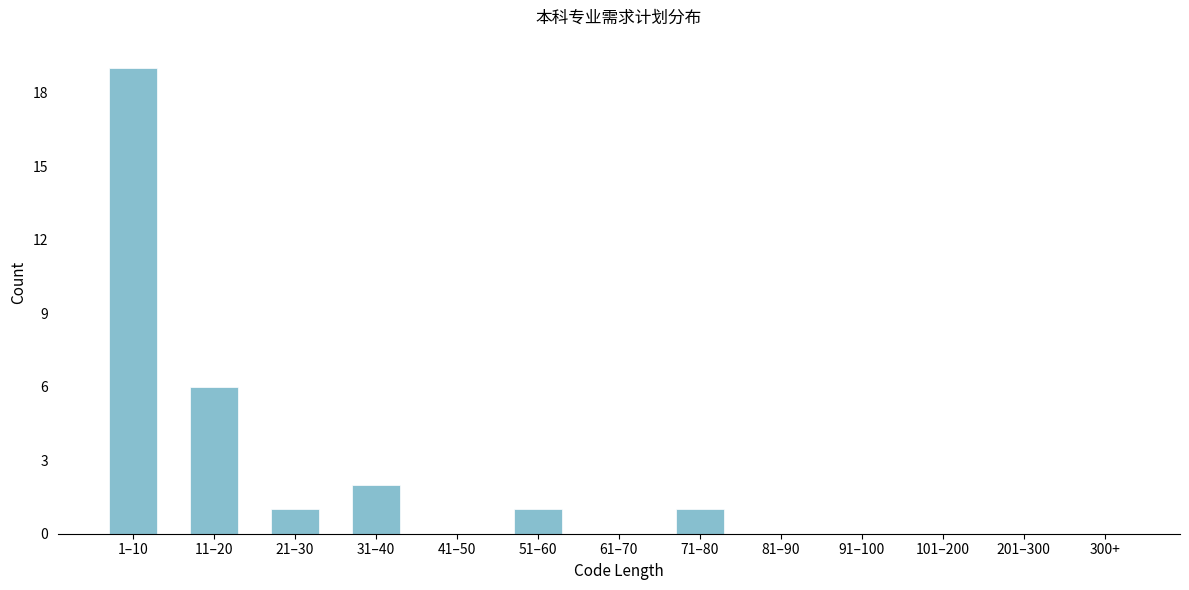

Reading right to left, what are all the values shown in this chart?

300+=0	201–300=0	101–200=0	91–100=0	81–90=0	71–80=1	61–70=0	51–60=1	41–50=0	31–40=2	21–30=1	11–20=6	1–10=19